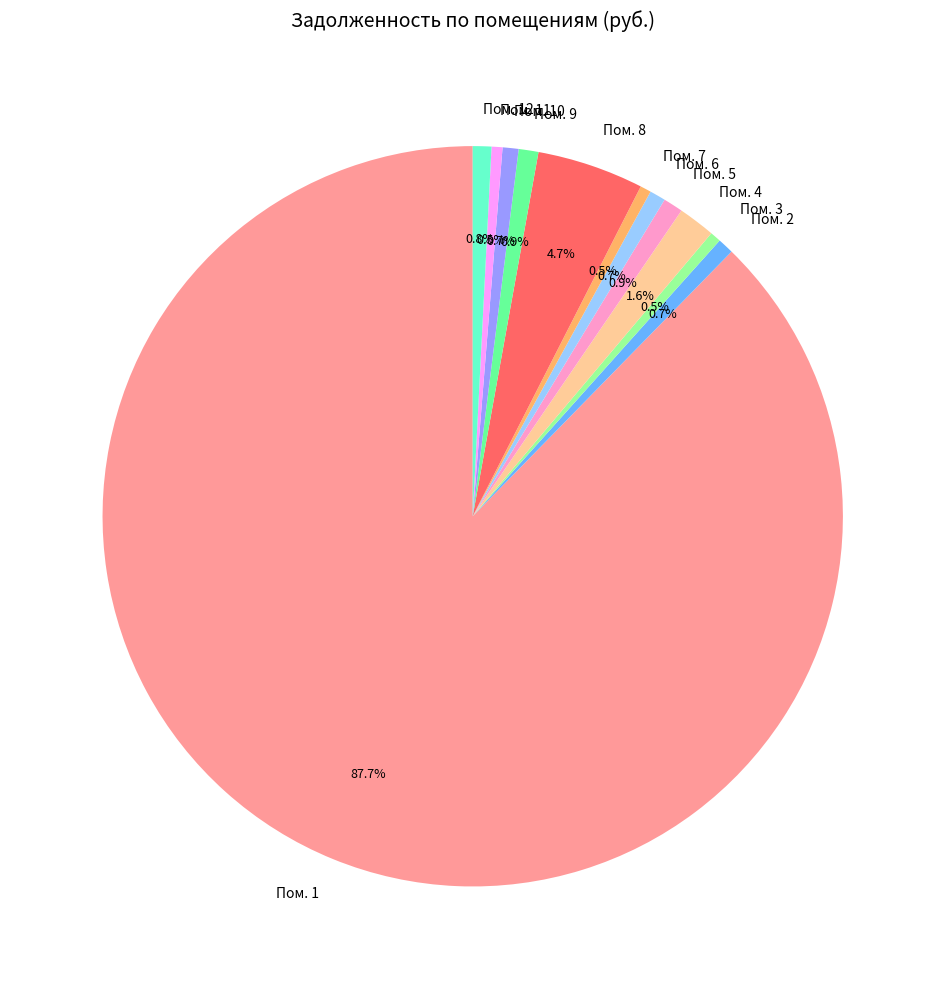

What portion of the pie excludes Пом. 2?

99.3%